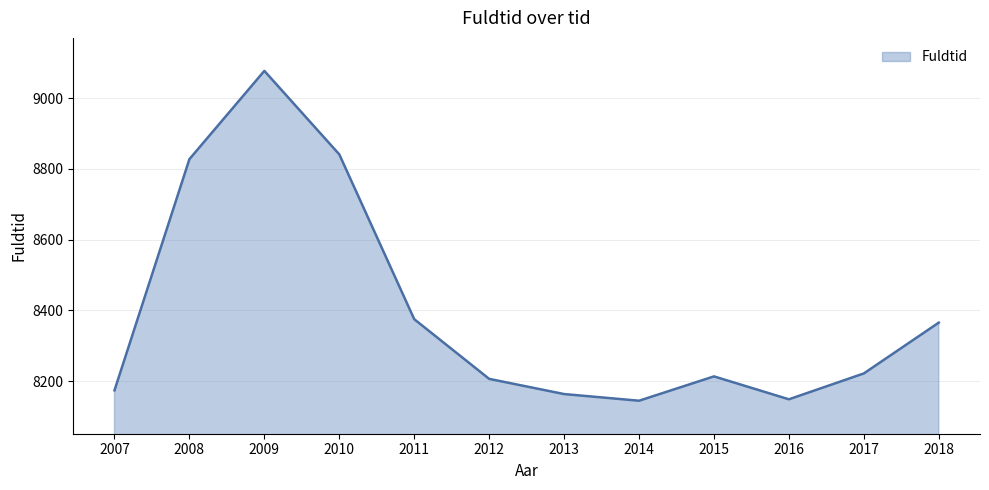

Where does the data first go above 8221?

2008